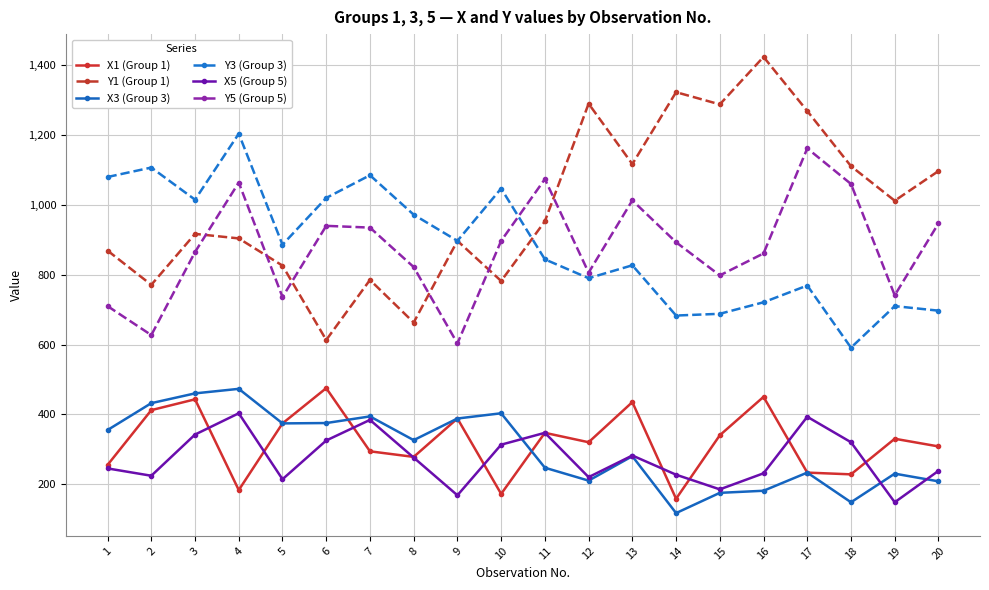

Count the number of data series in this chart.

6